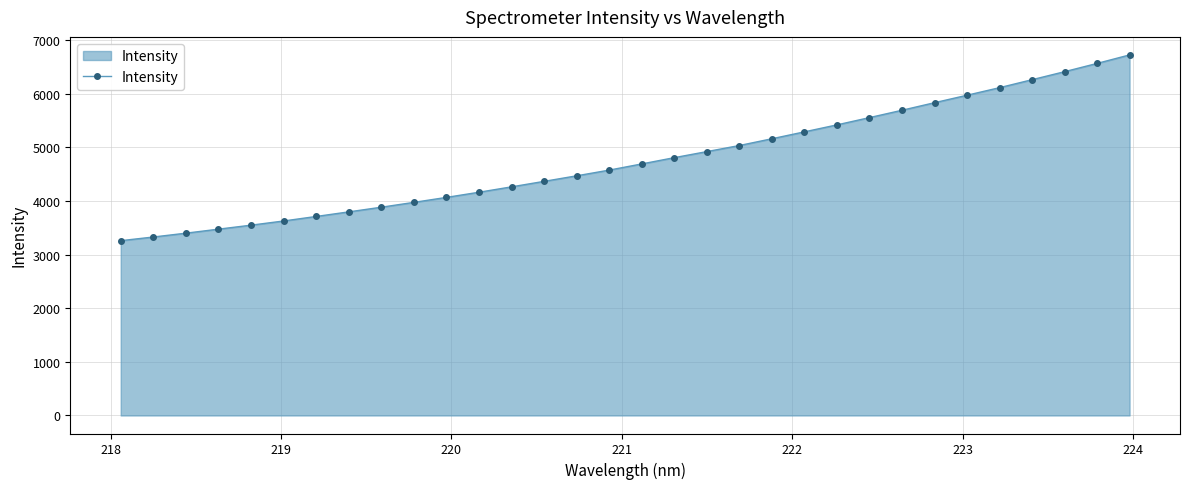

What is the minimum value shown in the chart?

3259.8